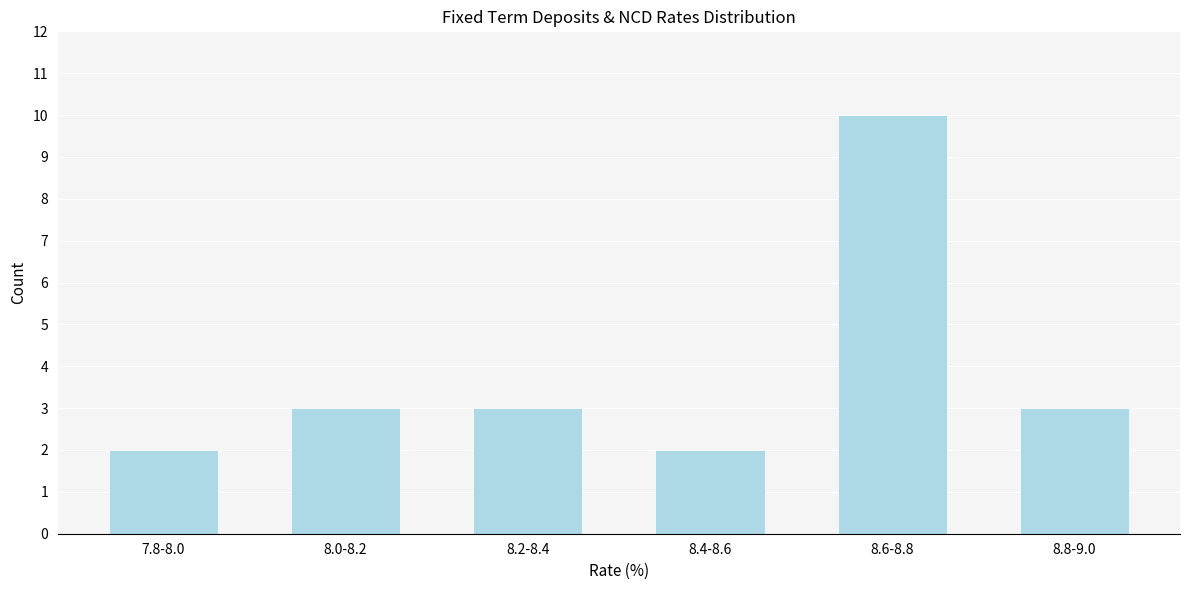

Reading right to left, extract all data points from this chart.

8.8-9.0=3	8.6-8.8=10	8.4-8.6=2	8.2-8.4=3	8.0-8.2=3	7.8-8.0=2